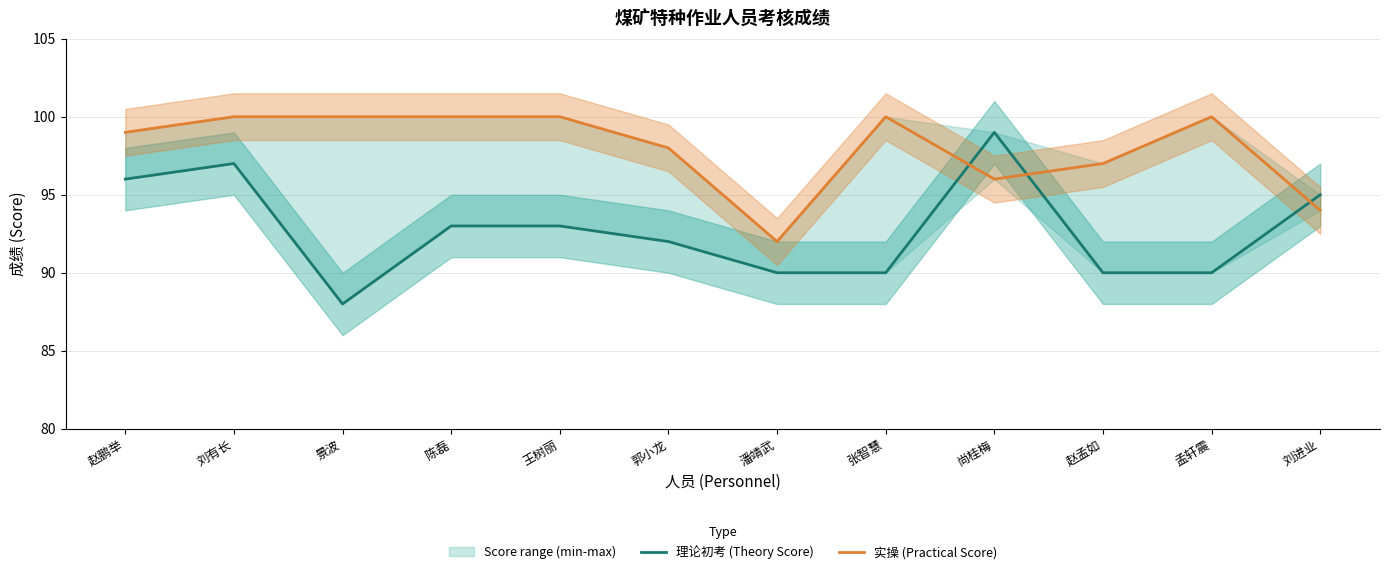

At which category does 理论初考 (Theory Score) reach its first local peak?

刘有长